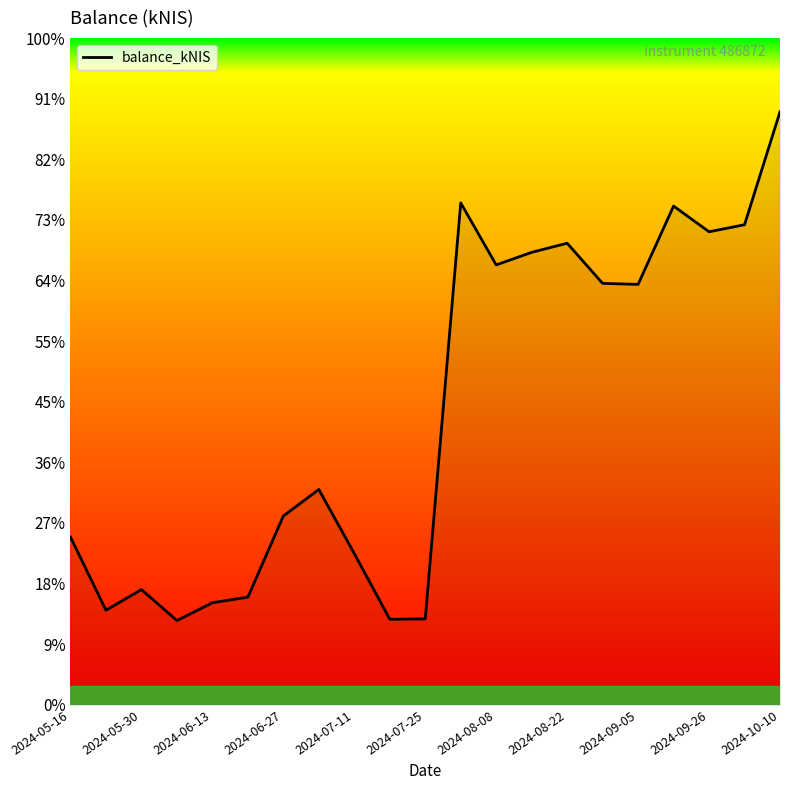

Does the chart have visible grid lines?

No